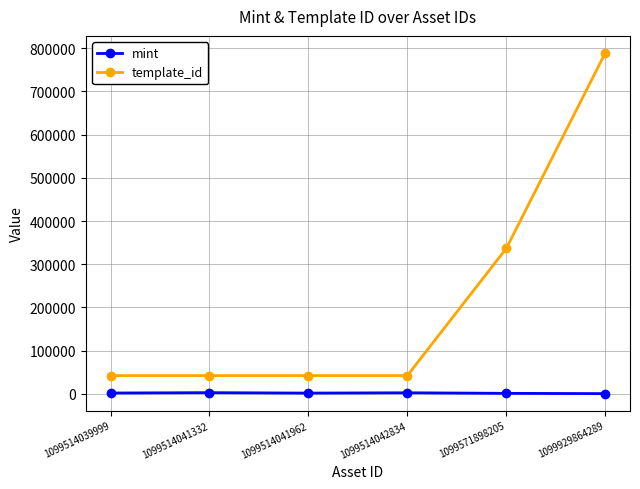

What is the value of the template_id point at the 6th from the left?

788866